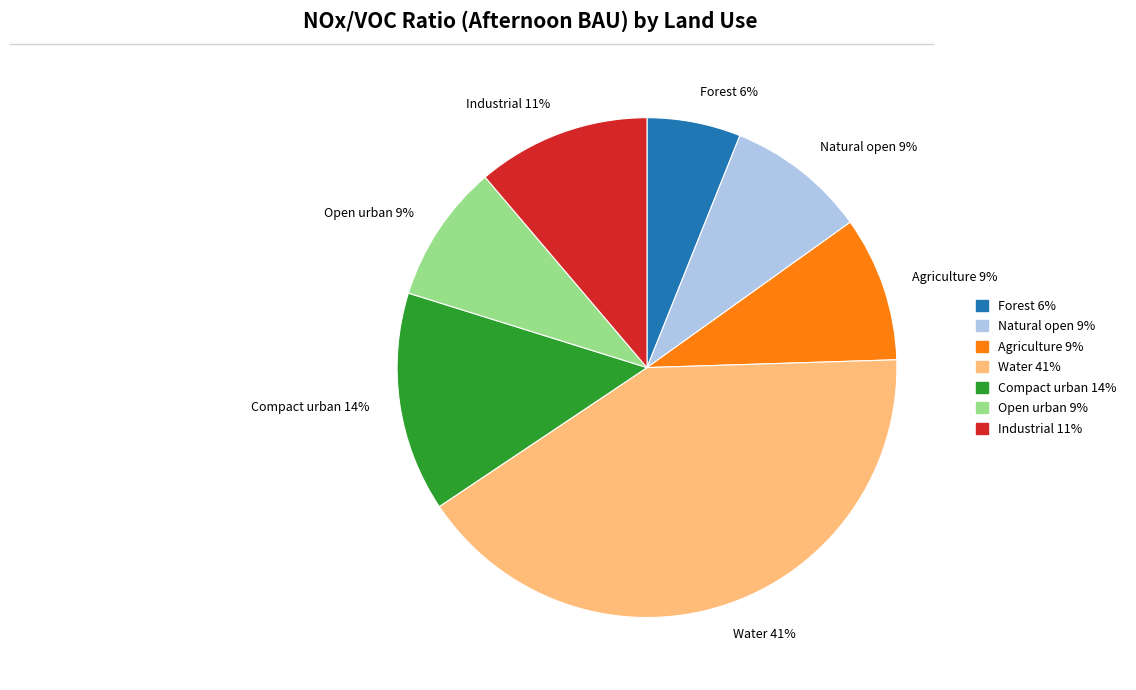

Is there a majority slice in this chart?

No